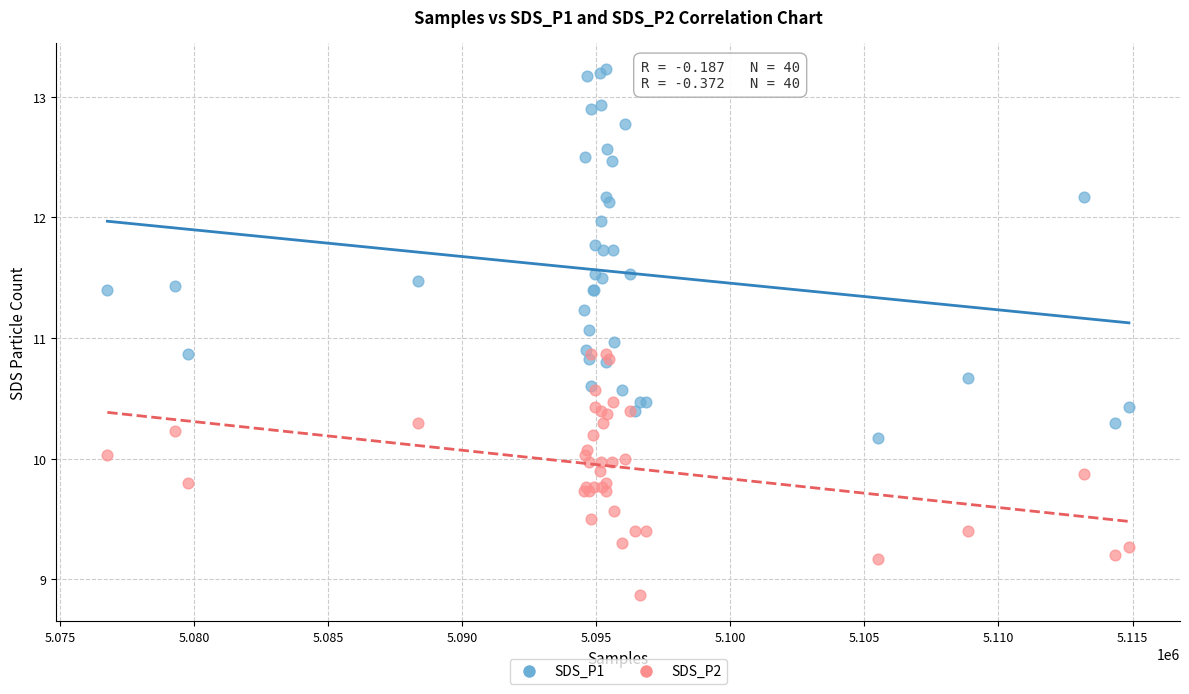

Which series contains the highest Y value?

SDS_P1